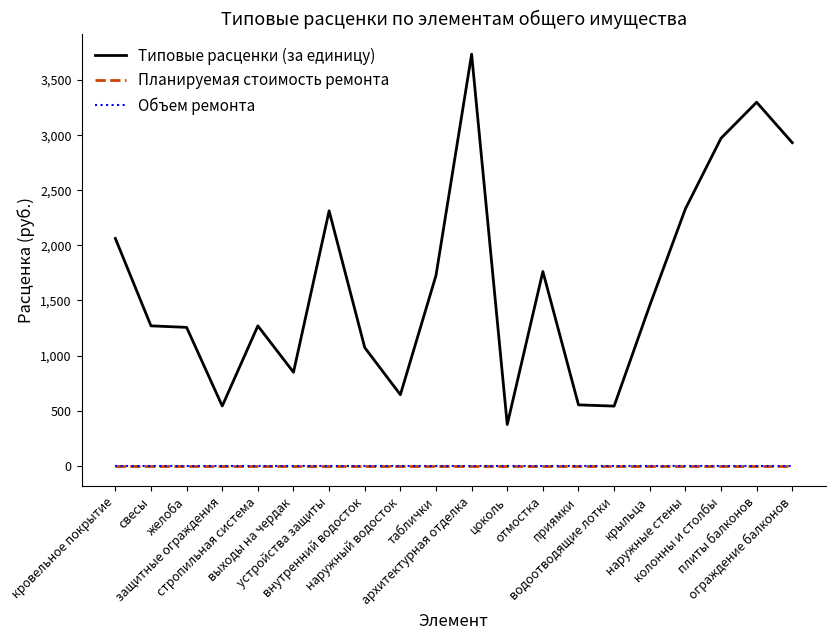

How many lines are shown in the chart?

3